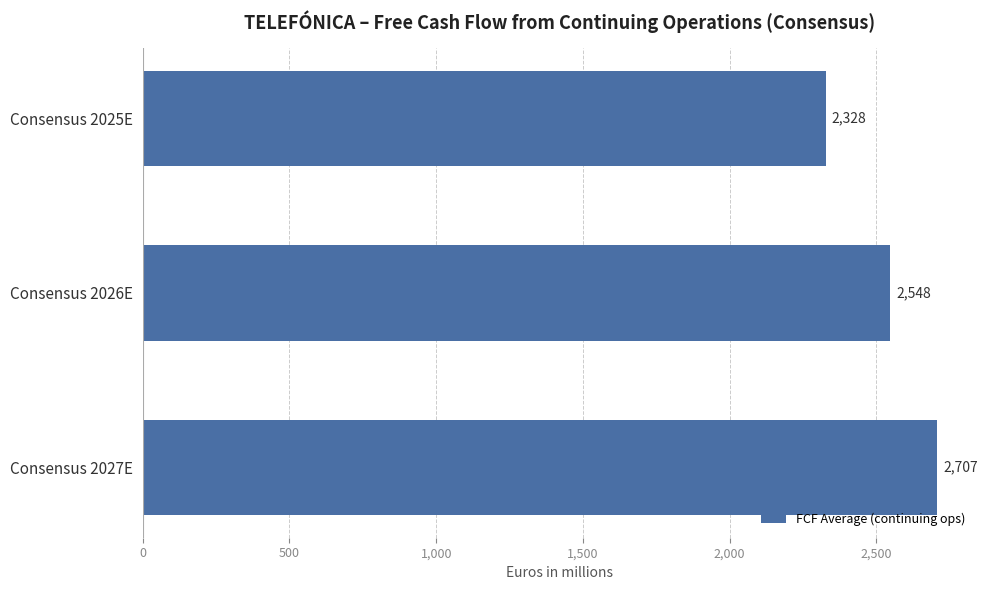

Read the value at Consensus 2025E.

2327.7